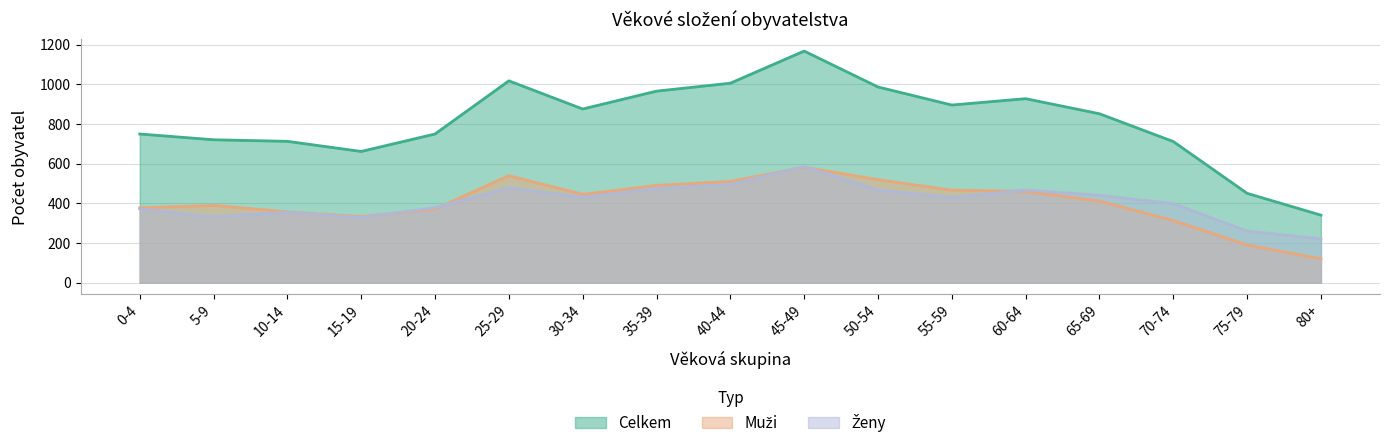

What is the label of the 17th point from the right?

0-4